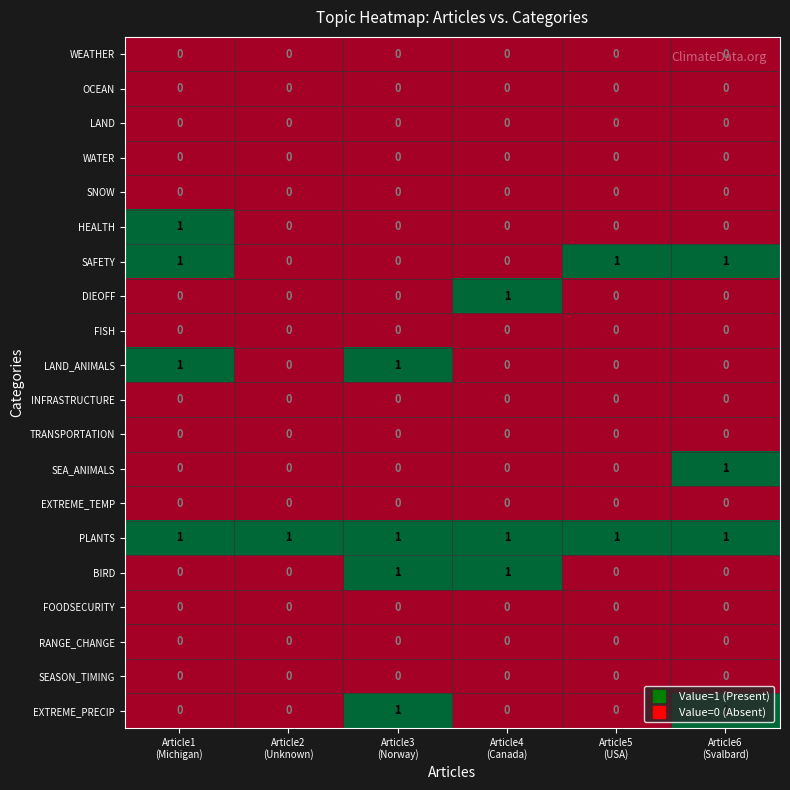

At how many categories does at least one series exceed 0?

6